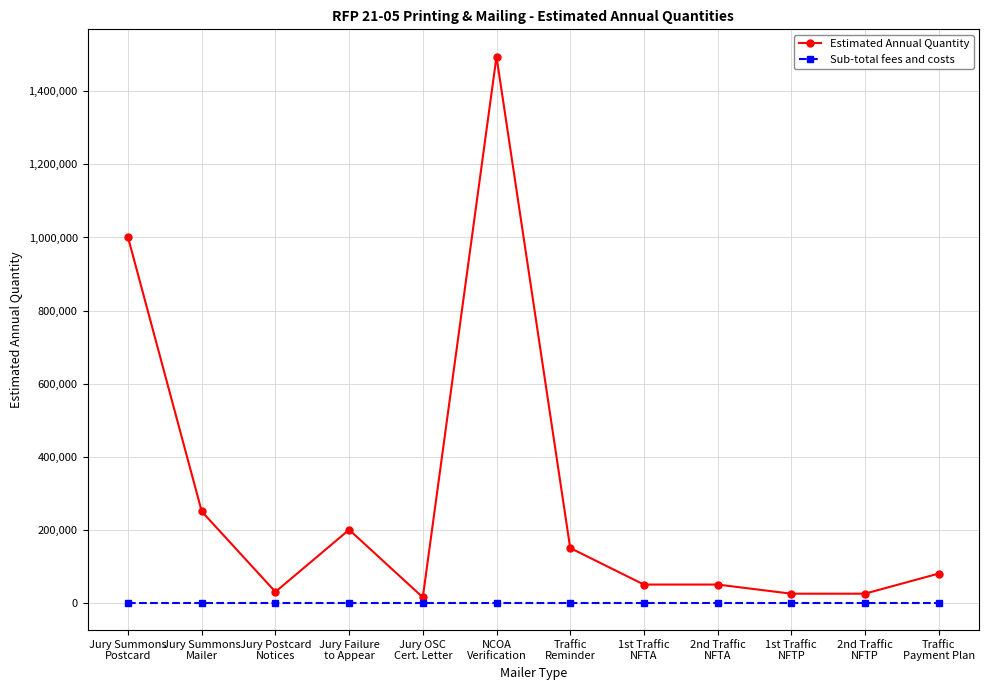

True or false: Sub-total fees and costs and Estimated Annual Quantity intersect in this chart.

False